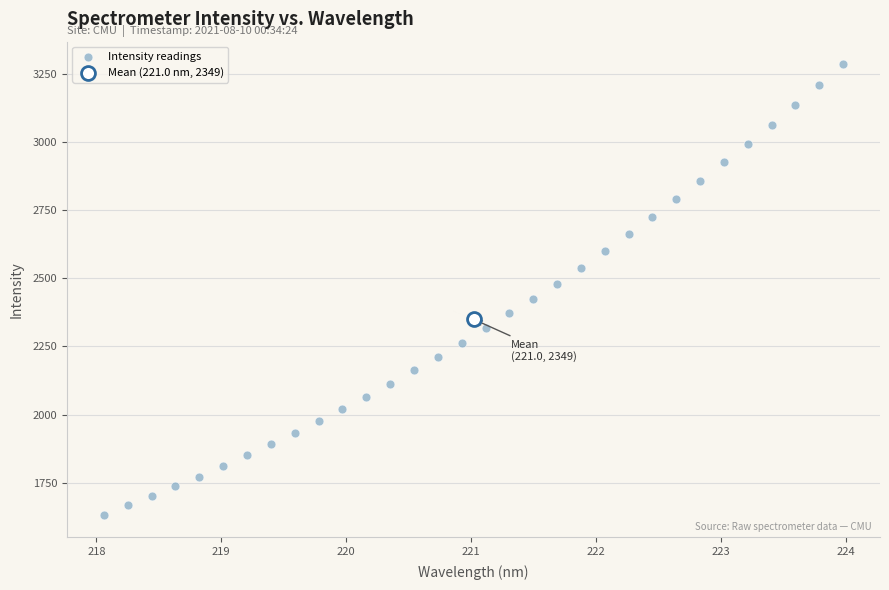

What are all the series names shown in the legend?

Intensity readings, Mean (221.0 nm, 2349)